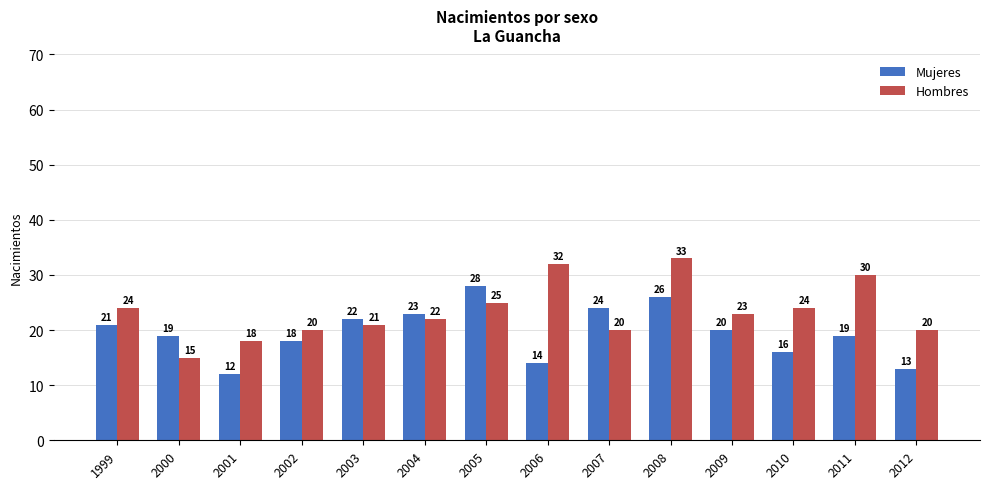

What value does the Hombres series have at 2011, to the nearest 5?

30